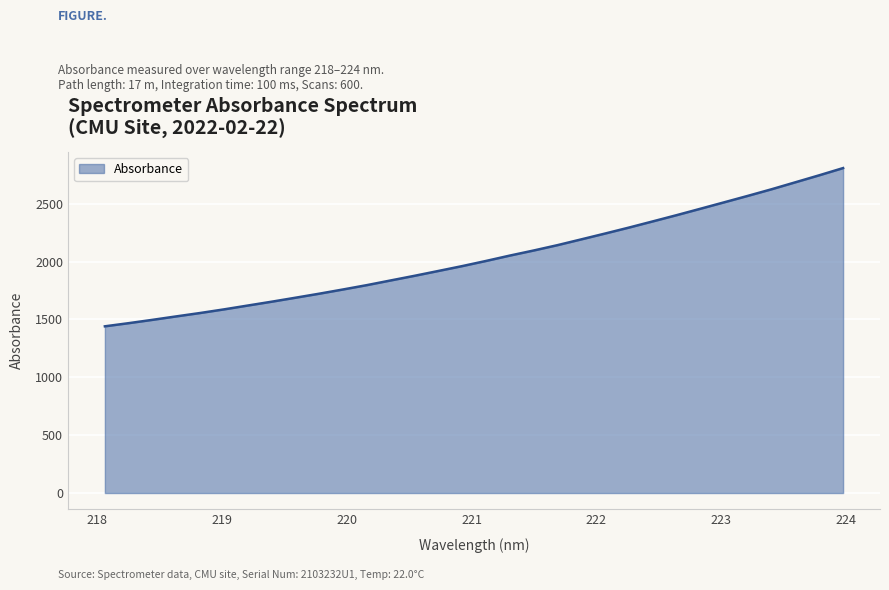

What is the smallest value displayed?

1440.2